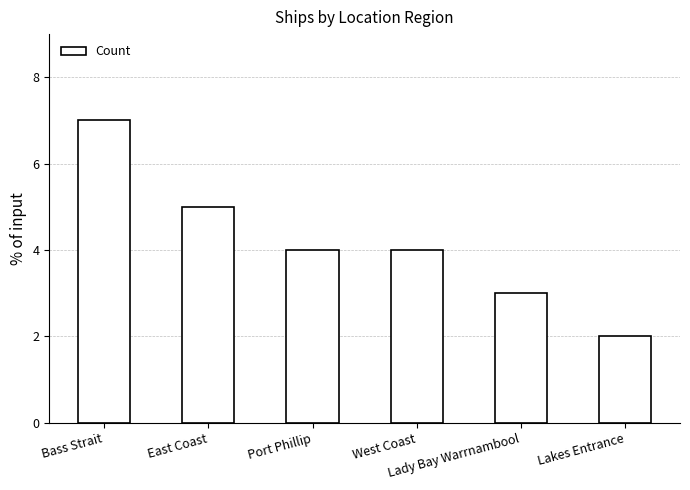

Is it true that the value at Bass Strait is 11?

False